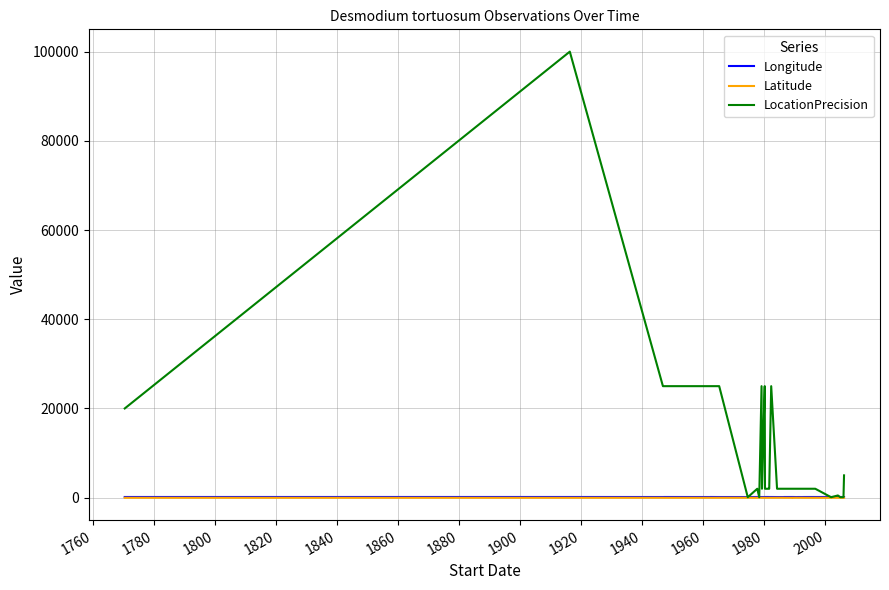

What are all the series names shown in the legend?

Longitude, Latitude, LocationPrecision